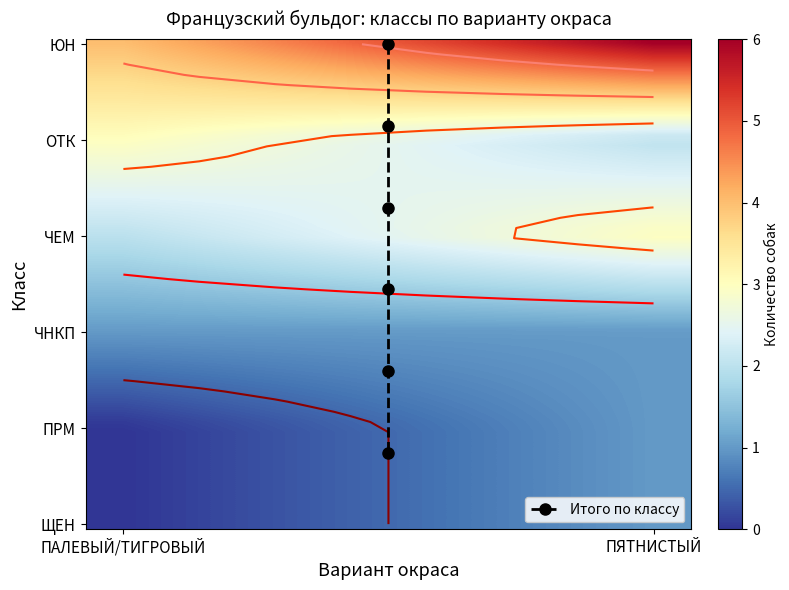

True or false: the data shows 16 at ЧЕМ.

True